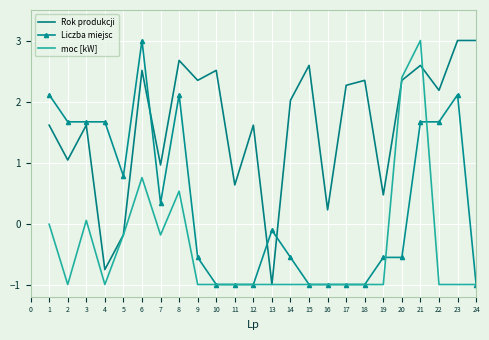

True or false: Liczba miejsc and Rok produkcji intersect in this chart.

True